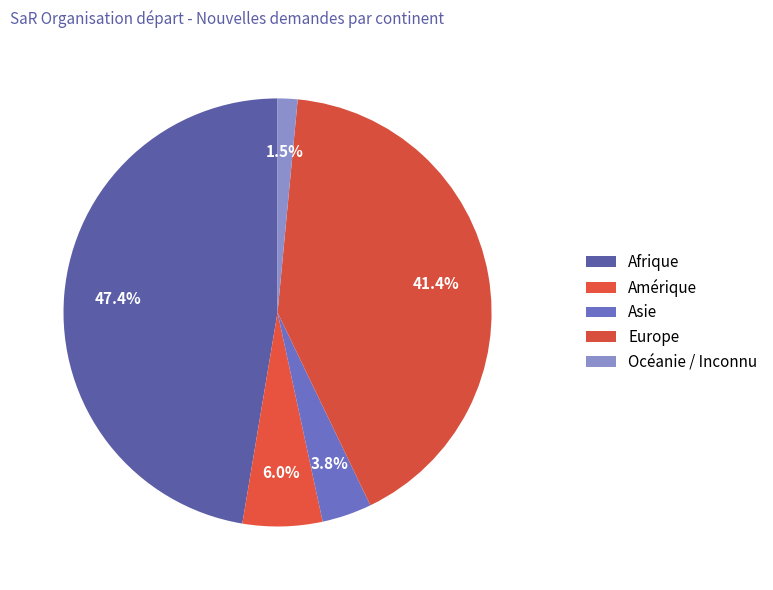

How many slices are in this pie chart?

5